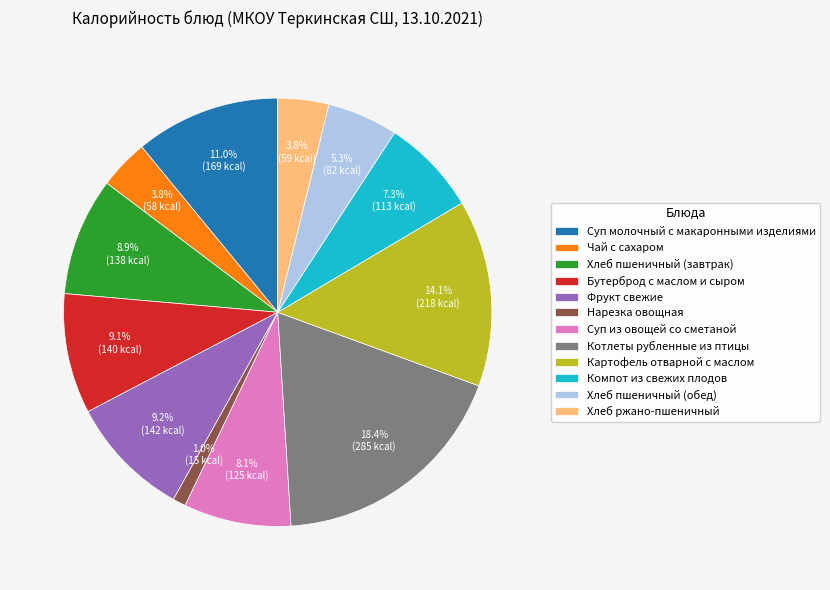

What is the total percentage of Чай с сахаром and Картофель отварной с маслом?

17.9%